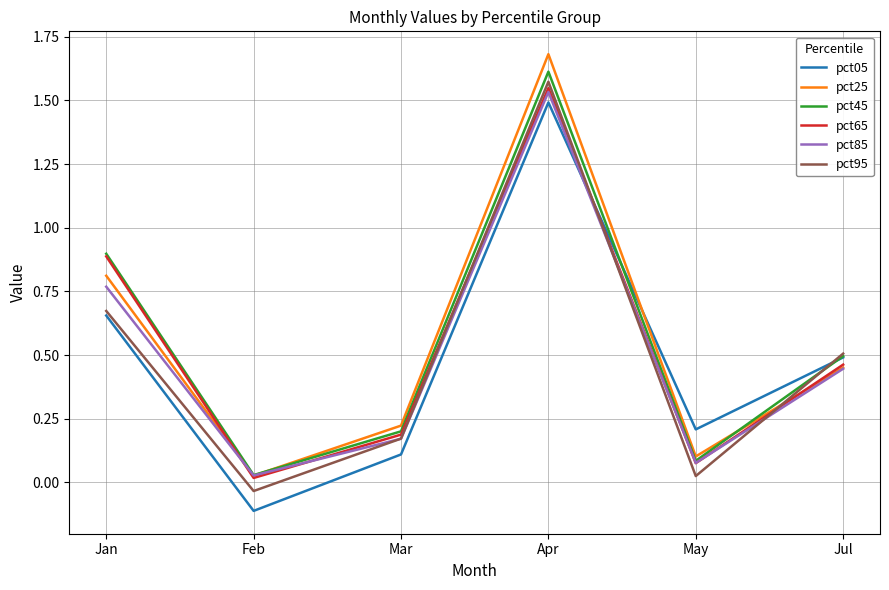

Between Jan and Apr, which series saw the biggest shift?

pct95